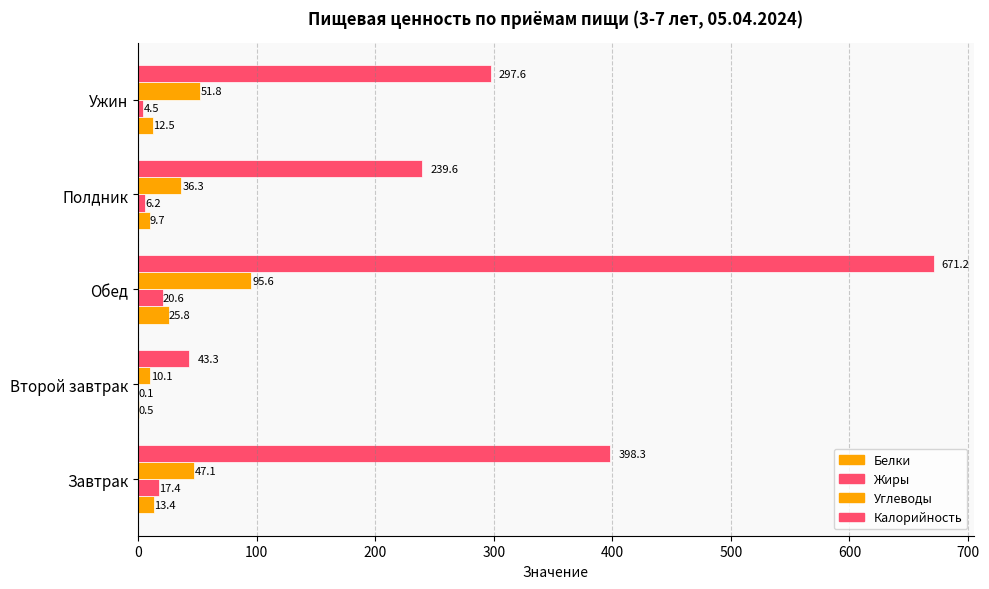

What is the highest value of the Углеводы series?

95.6